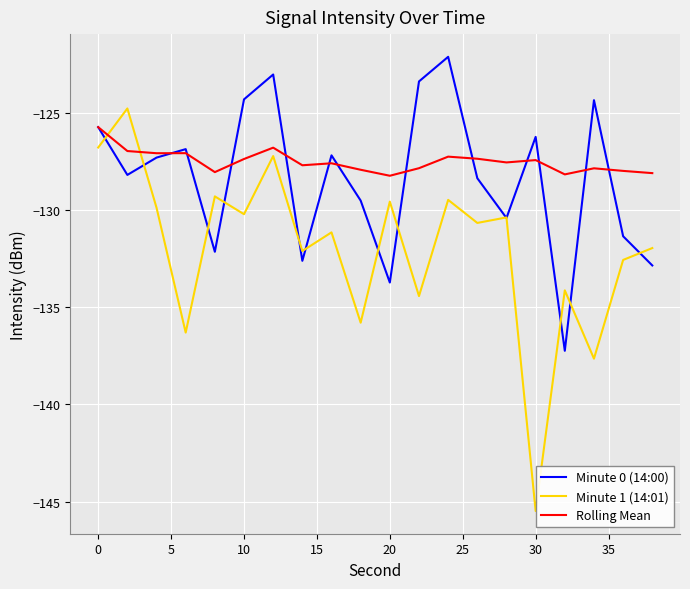

Which series ends up on top after the final intersection of Minute 1 (14:01) and Rolling Mean?

Rolling Mean